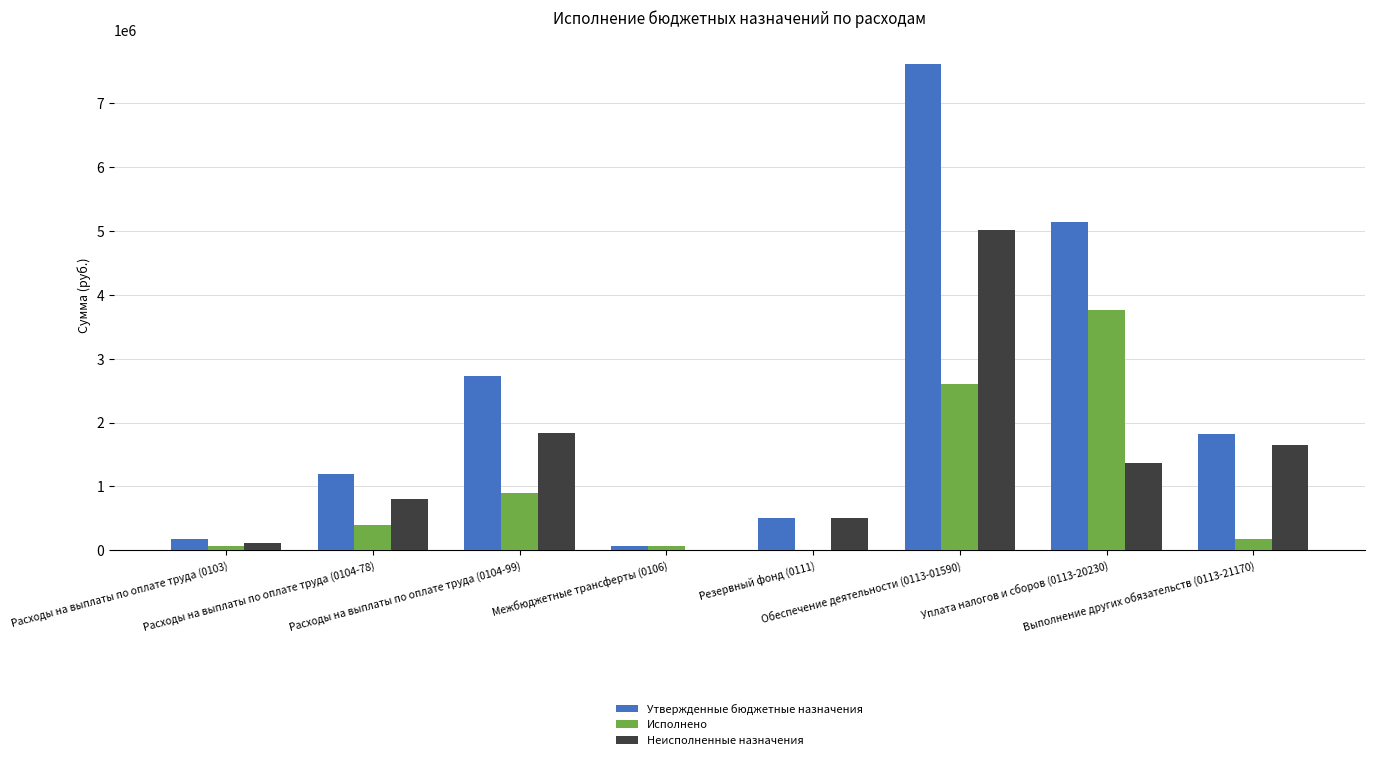

What is the sum of all Утвержденные бюджетные назначения values?

19243400.0